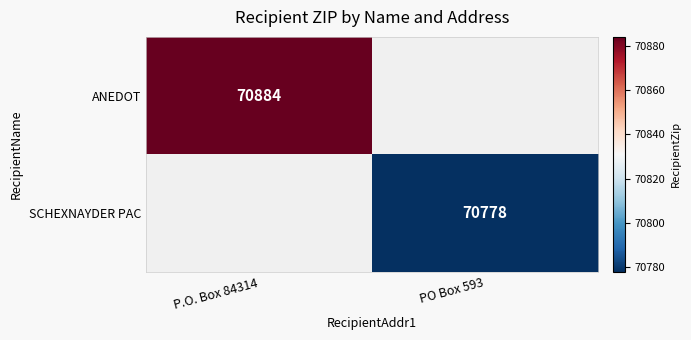

Count the number of data series in this chart.

2